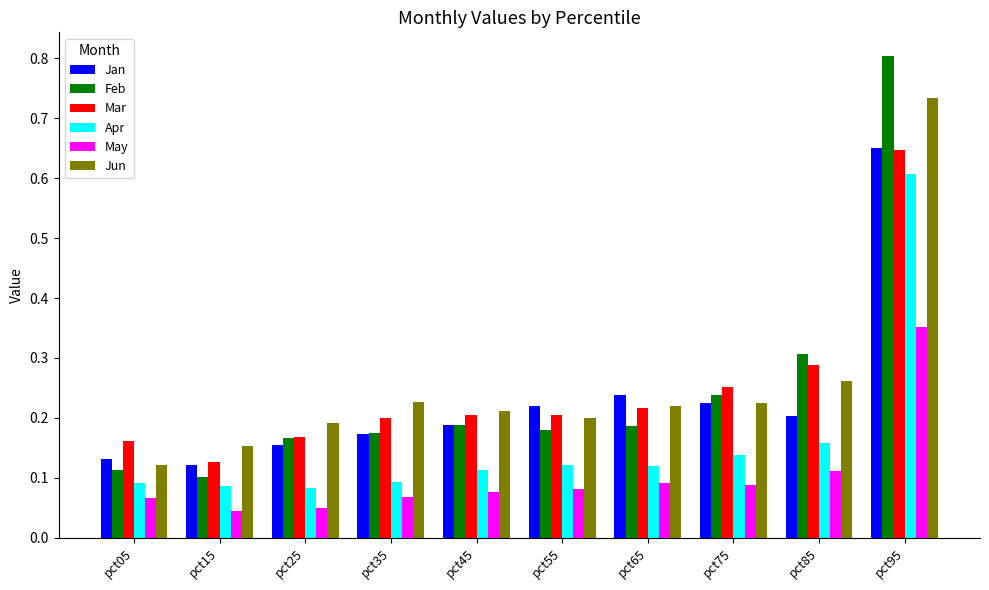

How many Mar values are between 0 and 1?

10